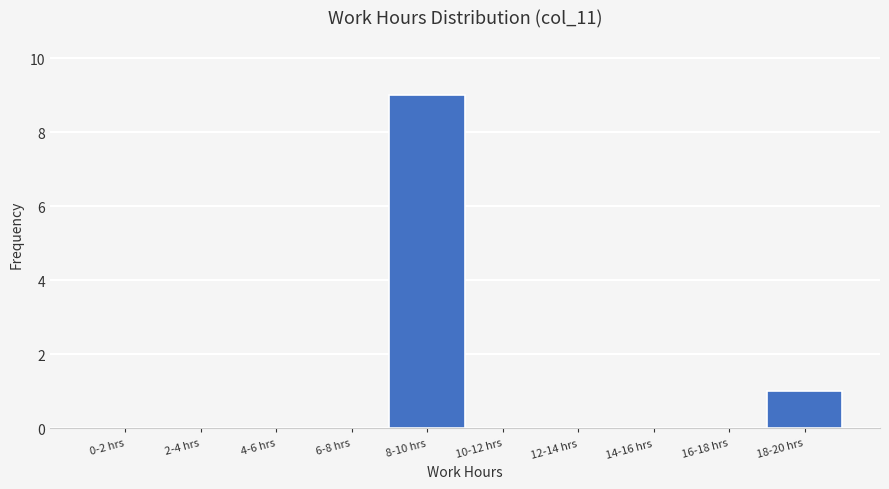

Reading left to right, what are all the values shown in this chart?

0-2 hrs=0	2-4 hrs=0	4-6 hrs=0	6-8 hrs=0	8-10 hrs=9	10-12 hrs=0	12-14 hrs=0	14-16 hrs=0	16-18 hrs=0	18-20 hrs=1